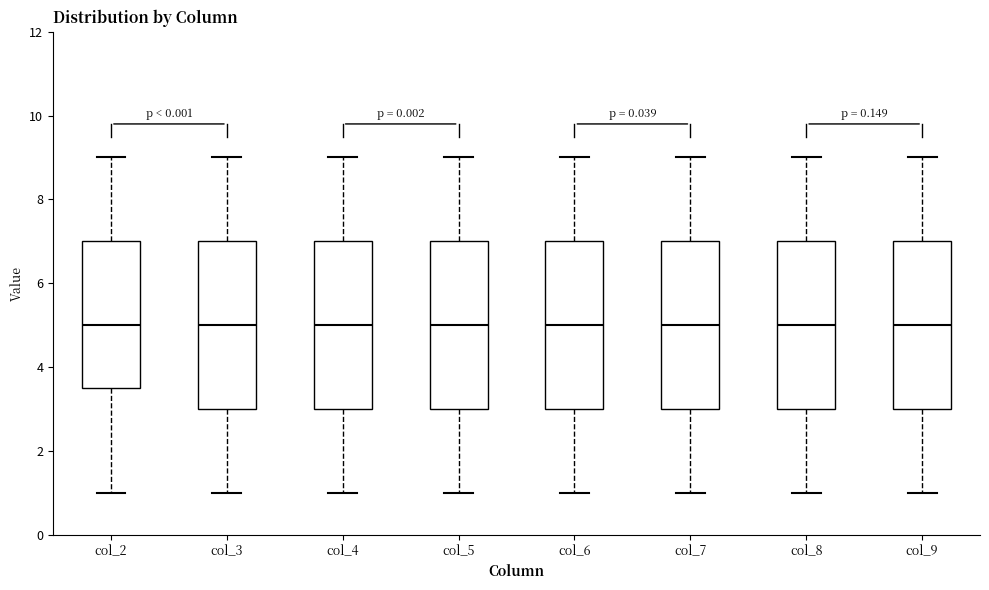

Reading left to right, transcribe this box plot: for each box, give where its median line is, the range the box spans, and where its two whiskers end, as read against the y-axis. The values are not printed on the chart, so give them approximately, as read against the axis.

col_2: median 5.0, box 3.6 to 7.0, whiskers 1.0 to 9.0
col_3: median 5.0, box 3.0 to 7.0, whiskers 1.0 to 9.0
col_4: median 5.0, box 3.0 to 7.0, whiskers 1.0 to 9.0
col_5: median 5.0, box 3.0 to 7.0, whiskers 1.0 to 9.0
col_6: median 5.0, box 3.0 to 7.0, whiskers 1.0 to 9.0
col_7: median 5.0, box 3.0 to 7.0, whiskers 1.0 to 9.0
col_8: median 5.0, box 3.0 to 7.0, whiskers 1.0 to 9.0
col_9: median 5.0, box 3.0 to 7.0, whiskers 1.0 to 9.0